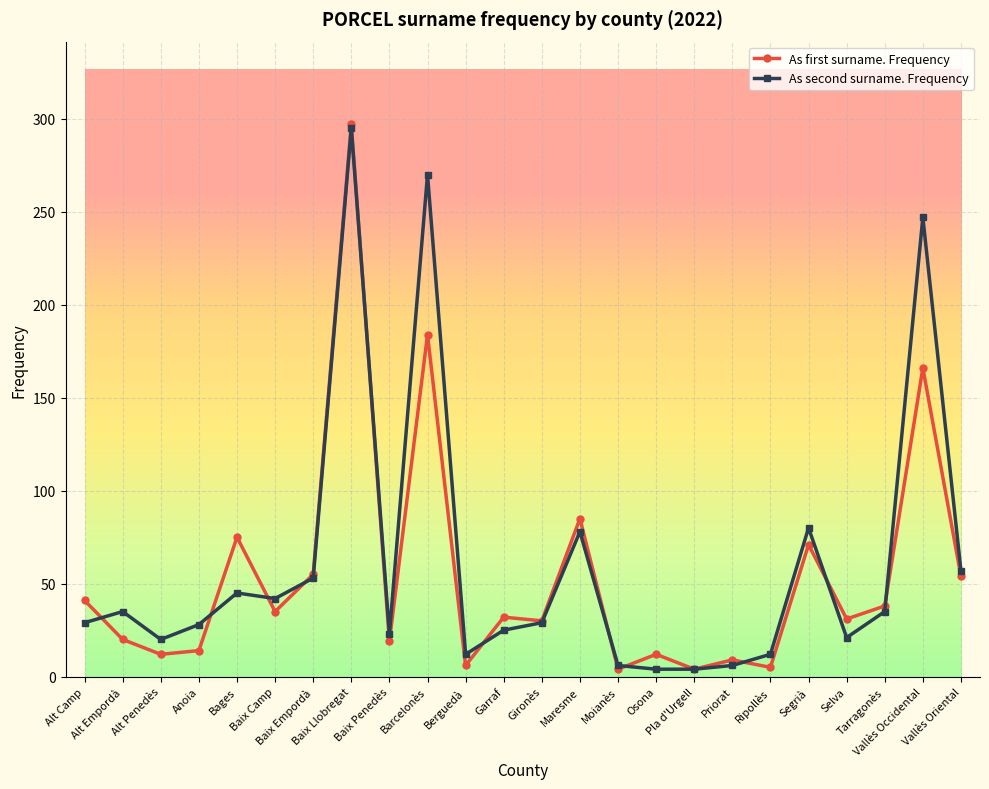

Is this an area chart (filled region under the line)?

No